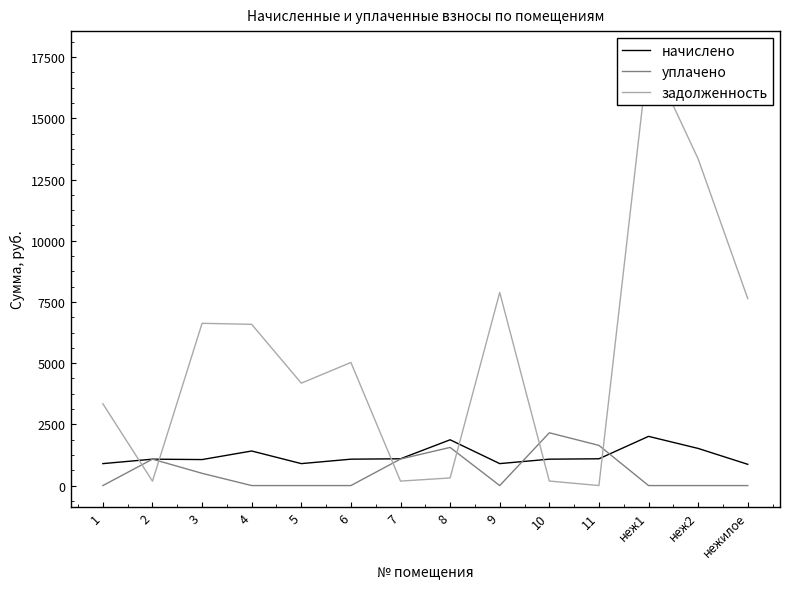

What is the label of the 2nd point from the right?

неж2